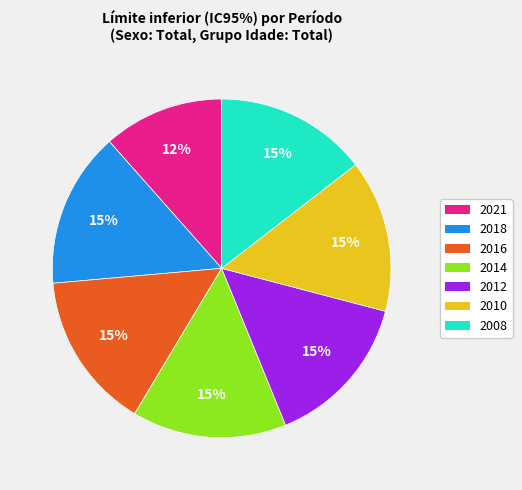

To the nearest percent, what portion does 2010 represent?

15%